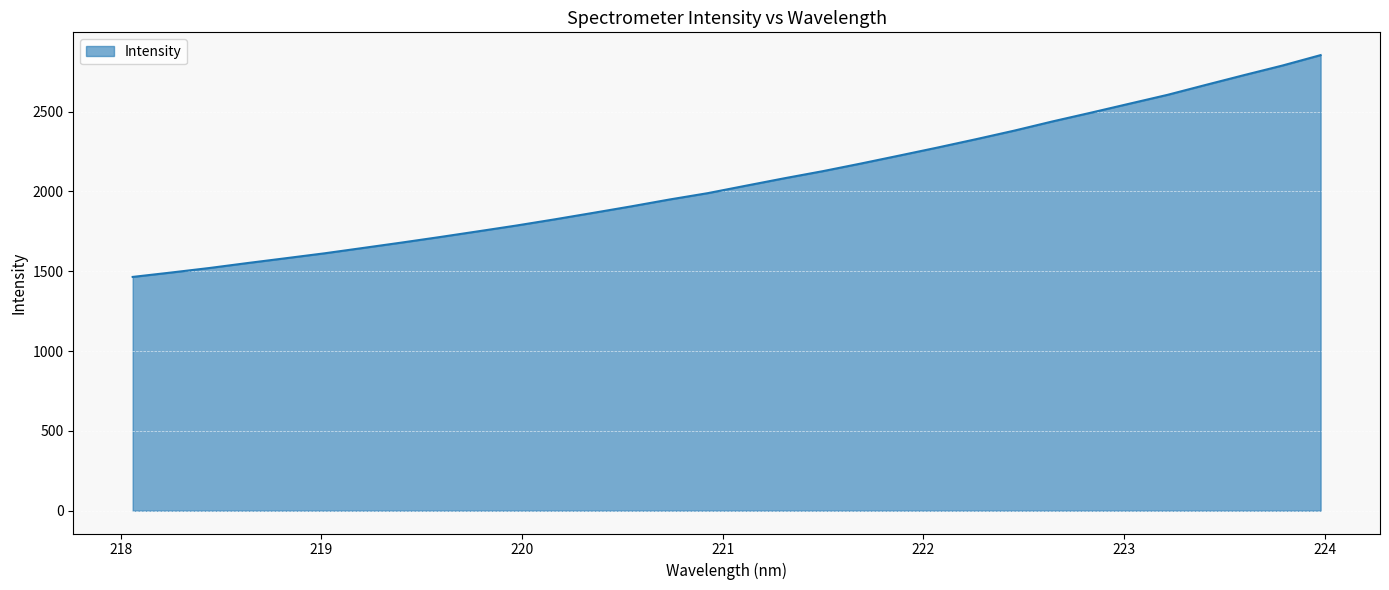

What is the difference between the maximum and minimum values?

1389.3